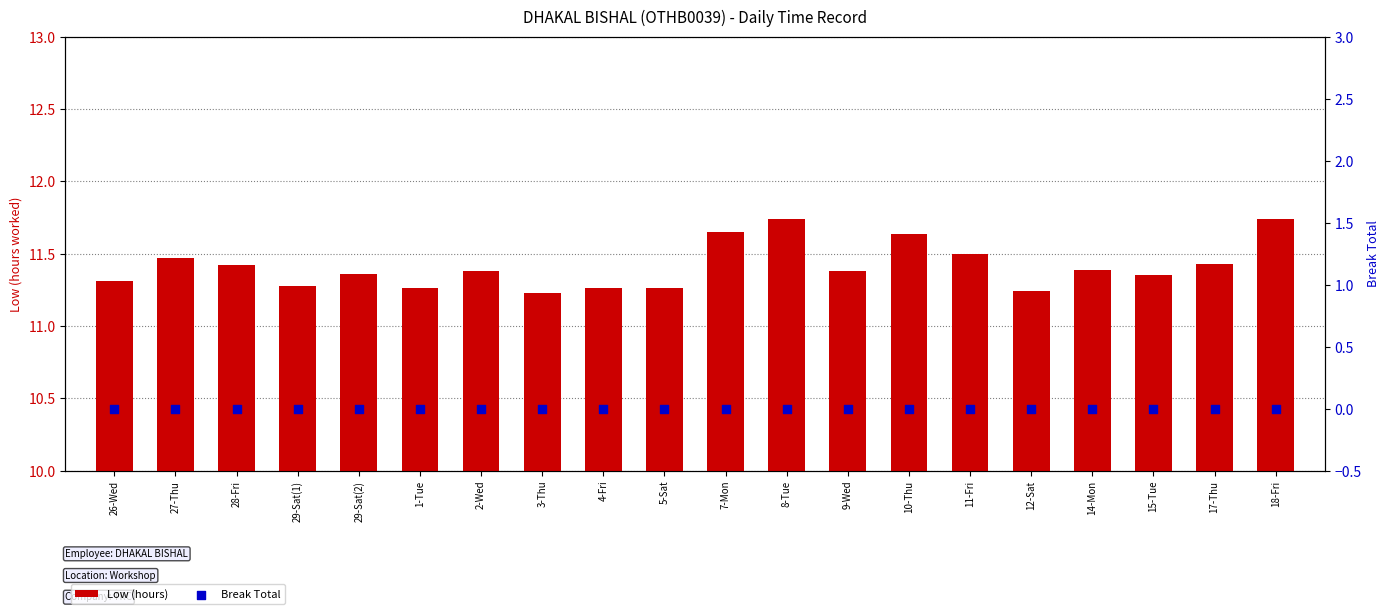

Is the value of Break Total at 3-Thu greater than the value of Low (hours) at 28-Fri?

No